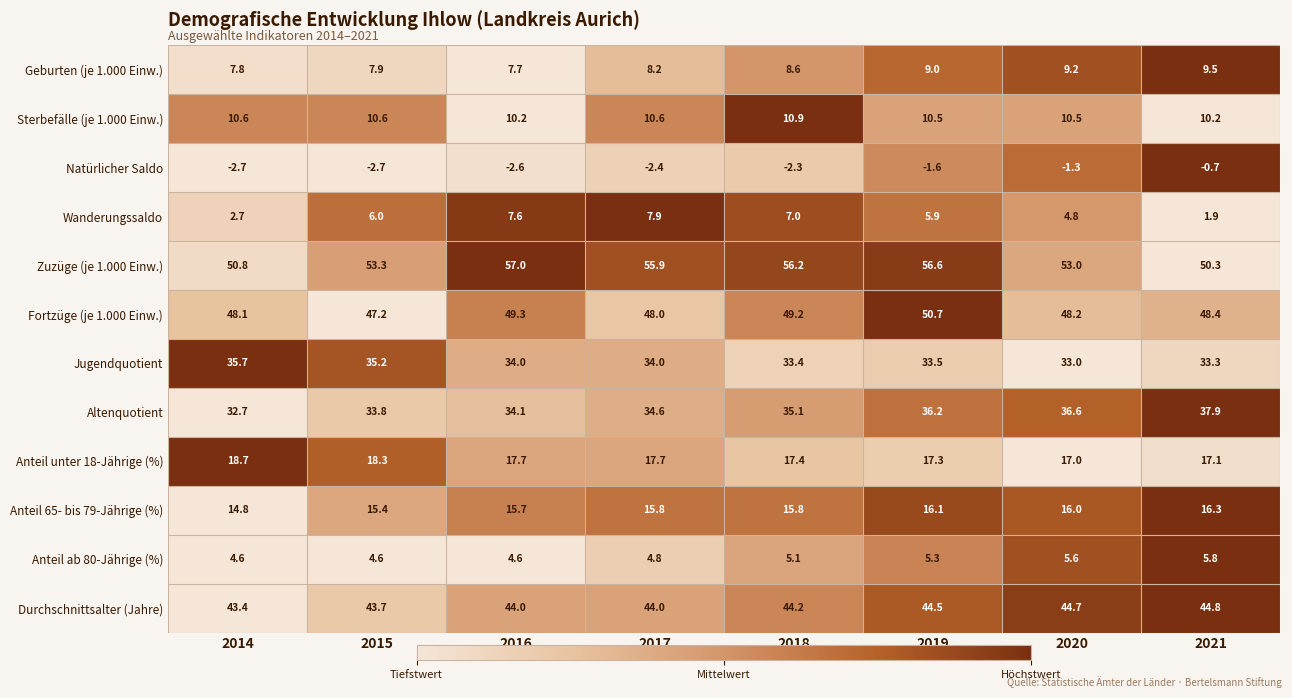

List the series in order of their peak value, lowest first.

Natürlicher Saldo, Anteil ab 80-Jährige (%), Wanderungssaldo, Geburten (je 1.000 Einw.), Sterbefälle (je 1.000 Einw.), Anteil 65- bis 79-Jährige (%), Anteil unter 18-Jährige (%), Jugendquotient, Altenquotient, Durchschnittsalter (Jahre), Fortzüge (je 1.000 Einw.), Zuzüge (je 1.000 Einw.)